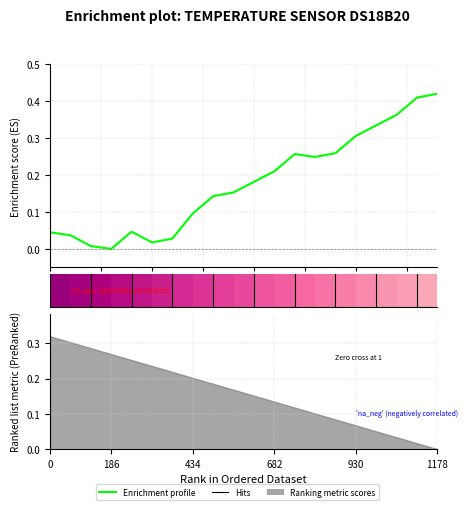

What is the label of the 5th bar from the left?

930